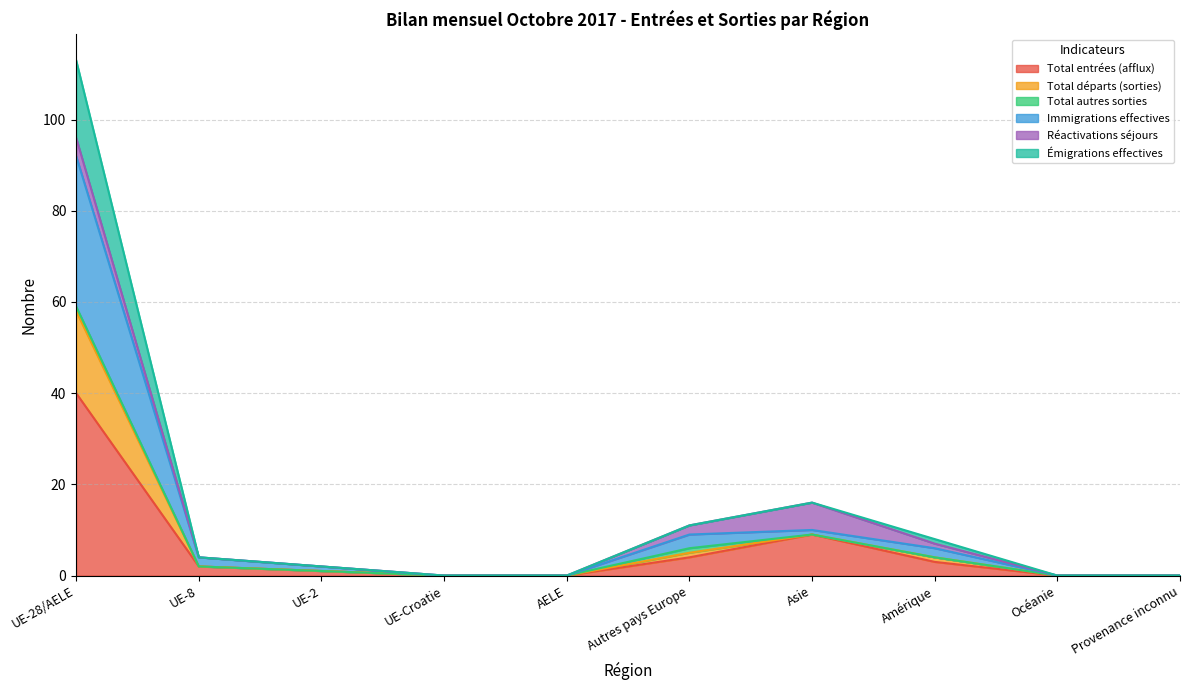

What is the highest value of the Total entrées (afflux) series?

40